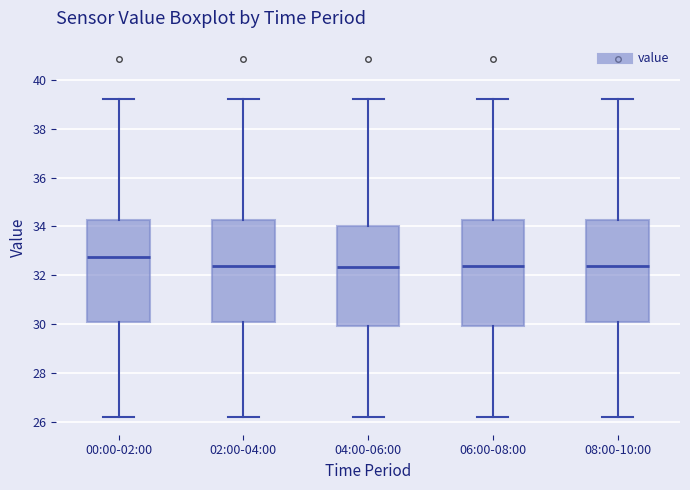

Reading left to right, transcribe this box plot: for each box, give where its median line is, the range the box spans, and where its two whiskers end, as read against the y-axis. The values are not printed on the chart, so give them approximately, as read against the axis.

00:00-02:00: median 32.8, box 30.0 to 34.2, whiskers 26.2 to 39.2
02:00-04:00: median 32.4, box 30.0 to 34.2, whiskers 26.2 to 39.2
04:00-06:00: median 32.4, box 30.0 to 34.0, whiskers 26.2 to 39.2
06:00-08:00: median 32.4, box 30.0 to 34.2, whiskers 26.2 to 39.2
08:00-10:00: median 32.4, box 30.0 to 34.2, whiskers 26.2 to 39.2